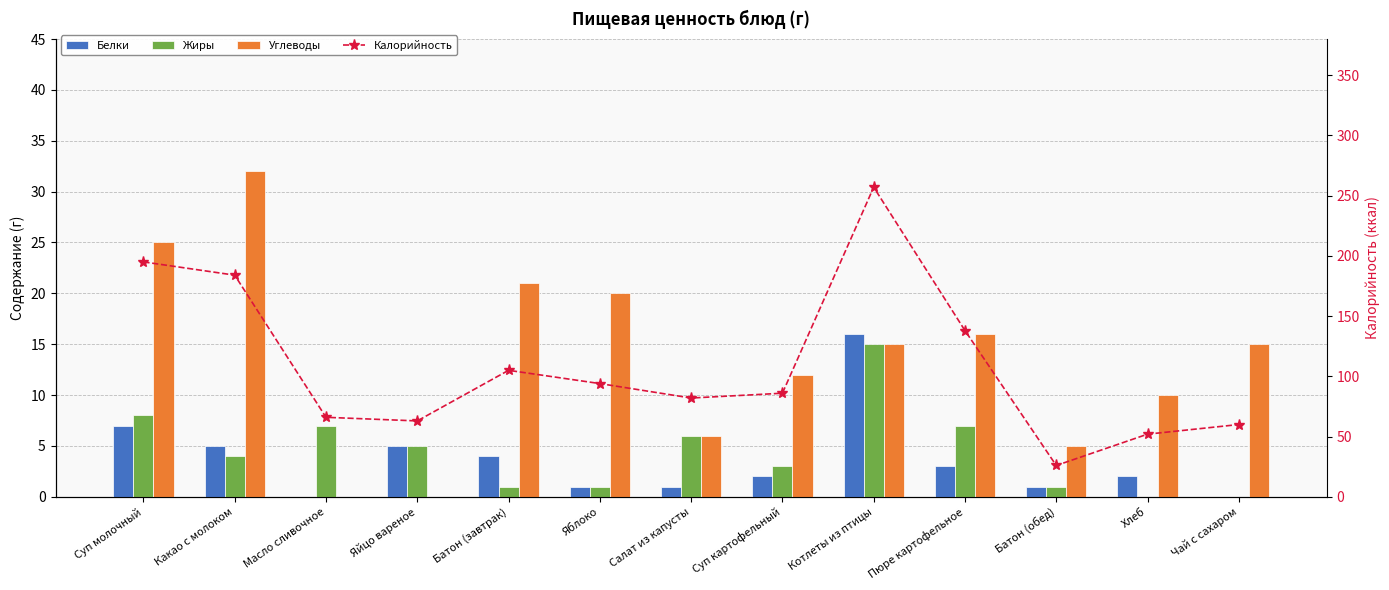

Rank the categories by Жиры value from highest to lowest.

Котлеты из птицы, Суп молочный, Масло сливочное, Пюре картофельное, Салат из капусты, Яйцо вареное, Какао с молоком, Суп картофельный, Батон (завтрак), Яблоко, Батон (обед), Хлеб, Чай с сахаром